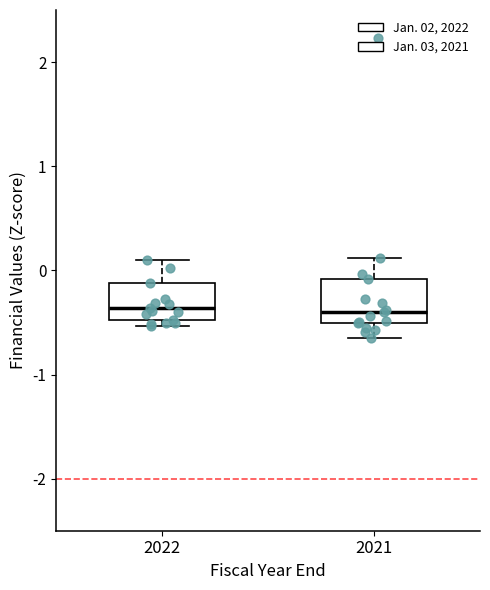

Reading left to right, transcribe this box plot: for each box, give where its median line is, the range the box spans, and where its two whiskers end, as read against the y-axis. The values are not printed on the chart, so give them approximately, as read against the axis.

2022: median -0.4, box -0.5 to -0.1, whiskers -0.5 (just below the box's lower edge) to 0.1
2021: median -0.4, box -0.5 to -0.1, whiskers -0.7 to 0.1